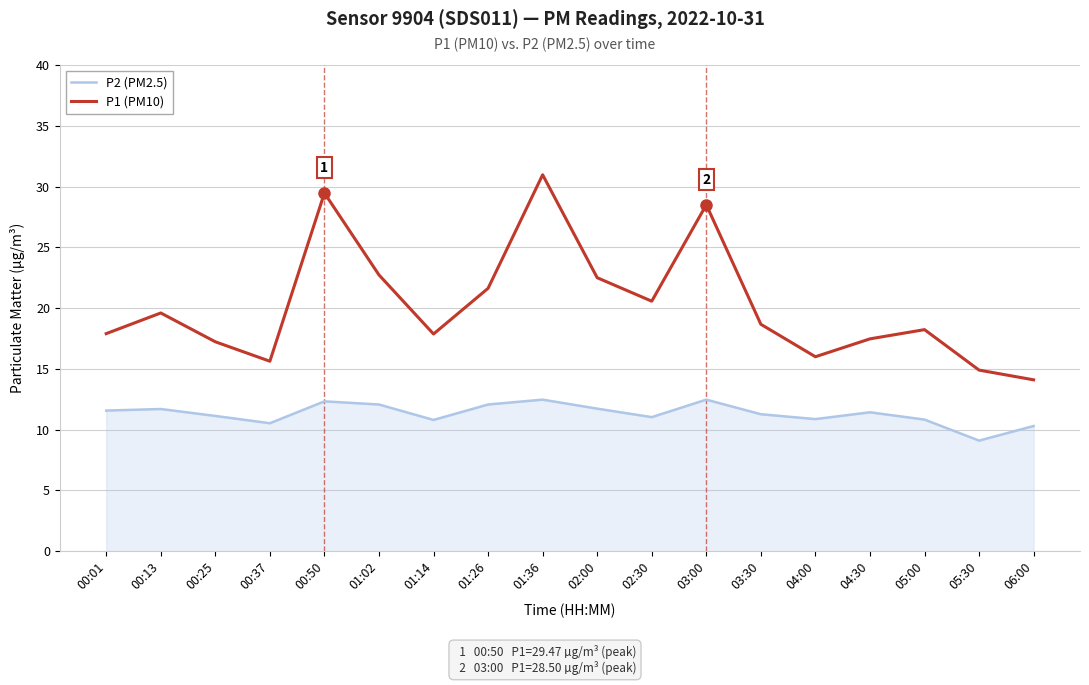

What is the minimum value for P2 (PM2.5)?

9.1